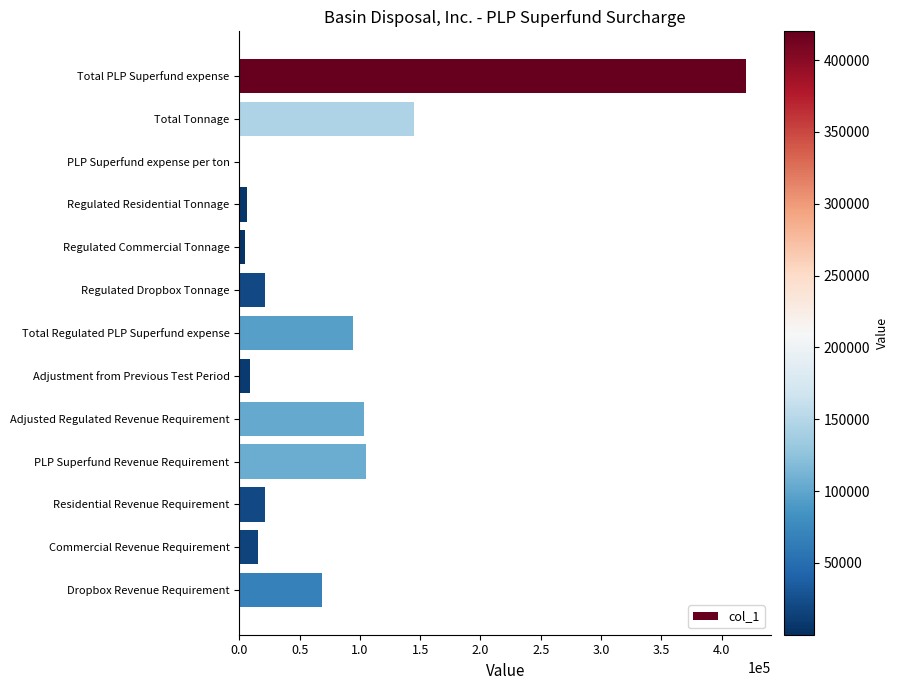

What is the maximum value shown in the chart?

420037.3